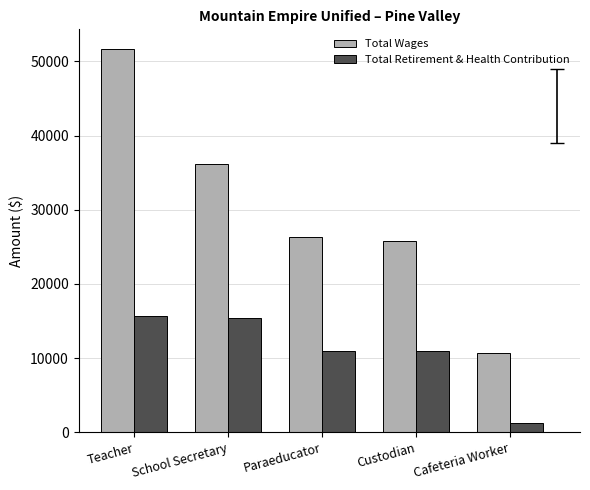

List the series in order of their peak value, lowest first.

Total Retirement & Health Contribution, Total Wages